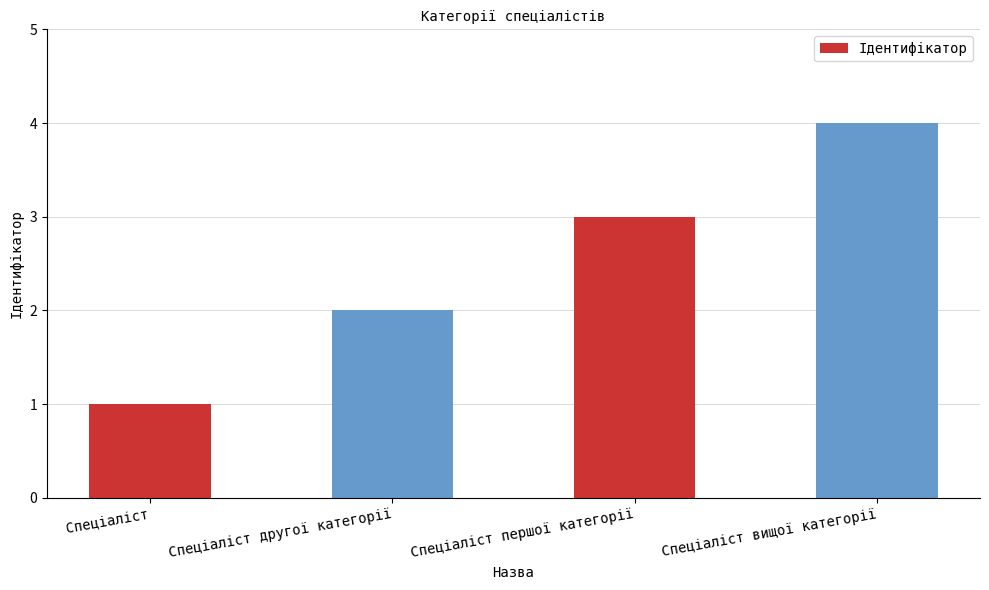

What value does the data have at Спеціаліст першої категорії?

3